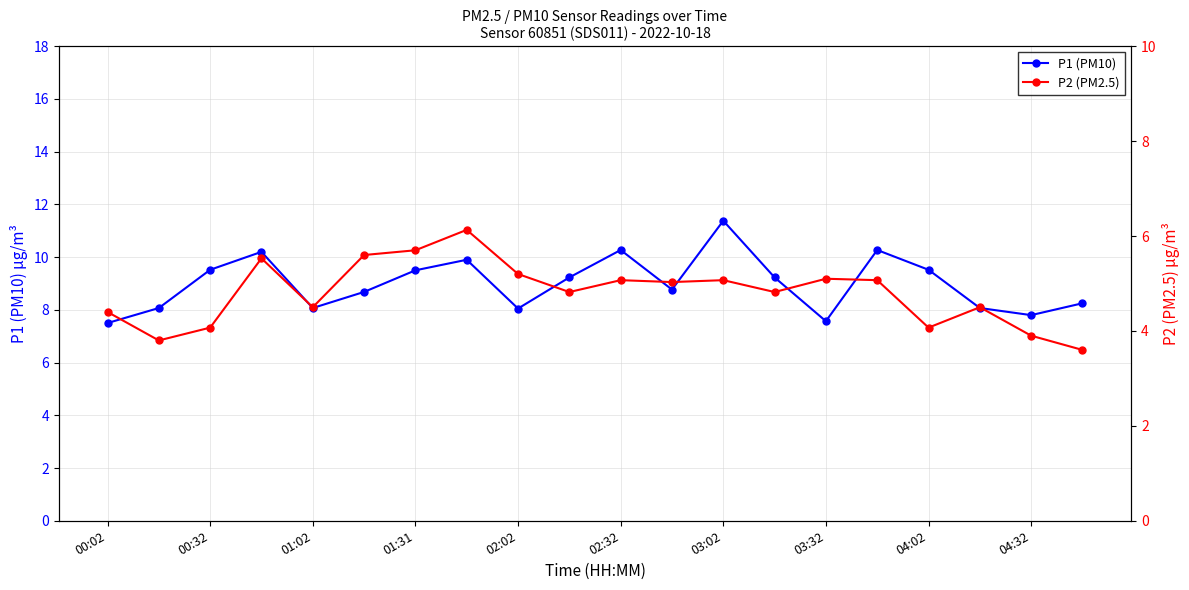

Which series has the largest range (max minus min)?

P1 (PM10)